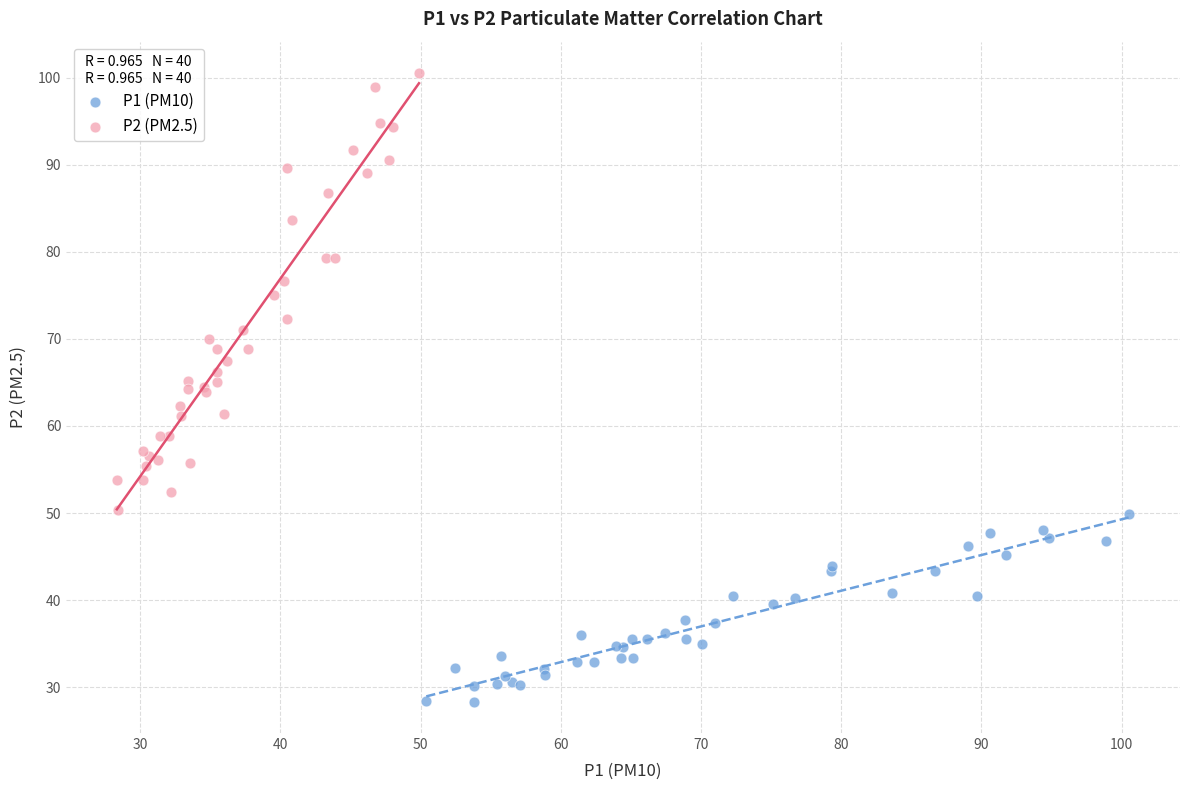

What are all the series names shown in the legend?

P1 (PM10), P2 (PM2.5)